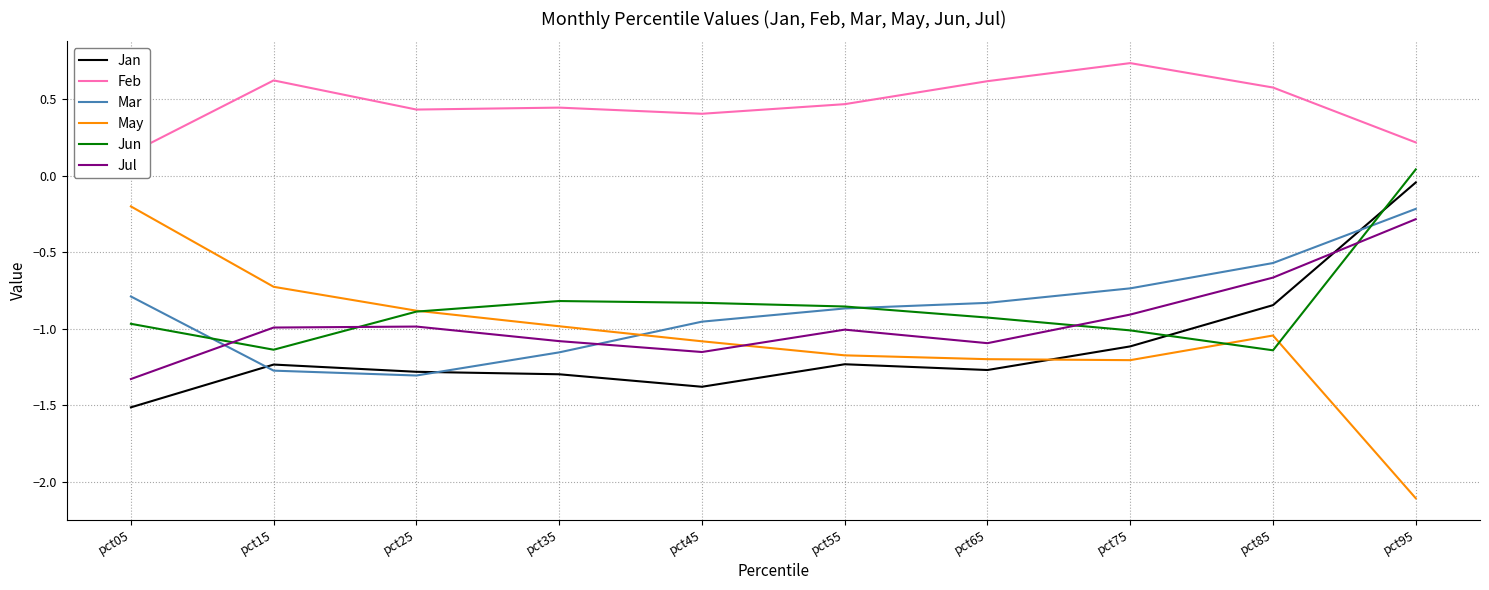

Where do Mar and Jan first cross each other?

pct05 and pct15